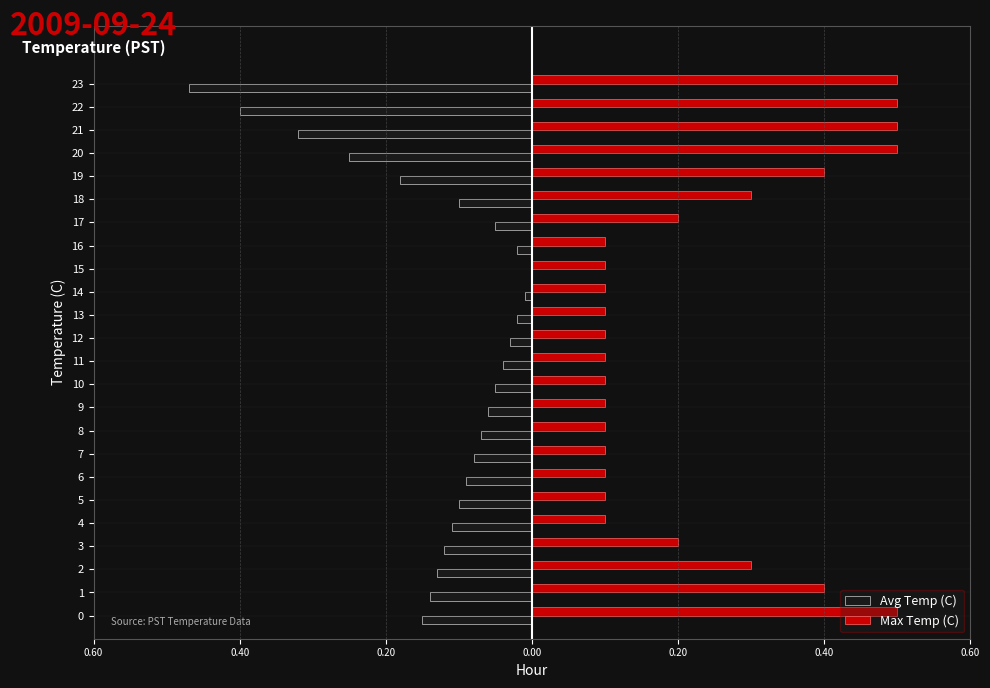

What are all the series names shown in the legend?

Avg Temp (C), Max Temp (C)